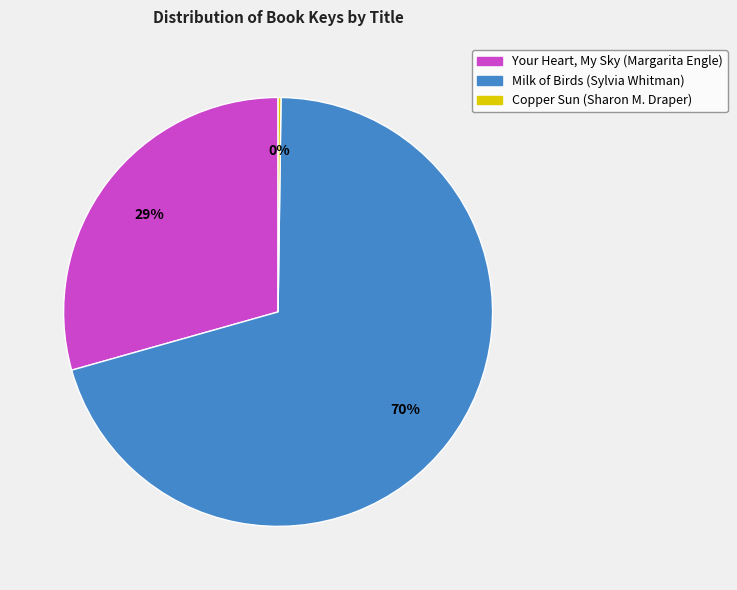

Which slice is the largest?

Milk of Birds (Sylvia Whitman)